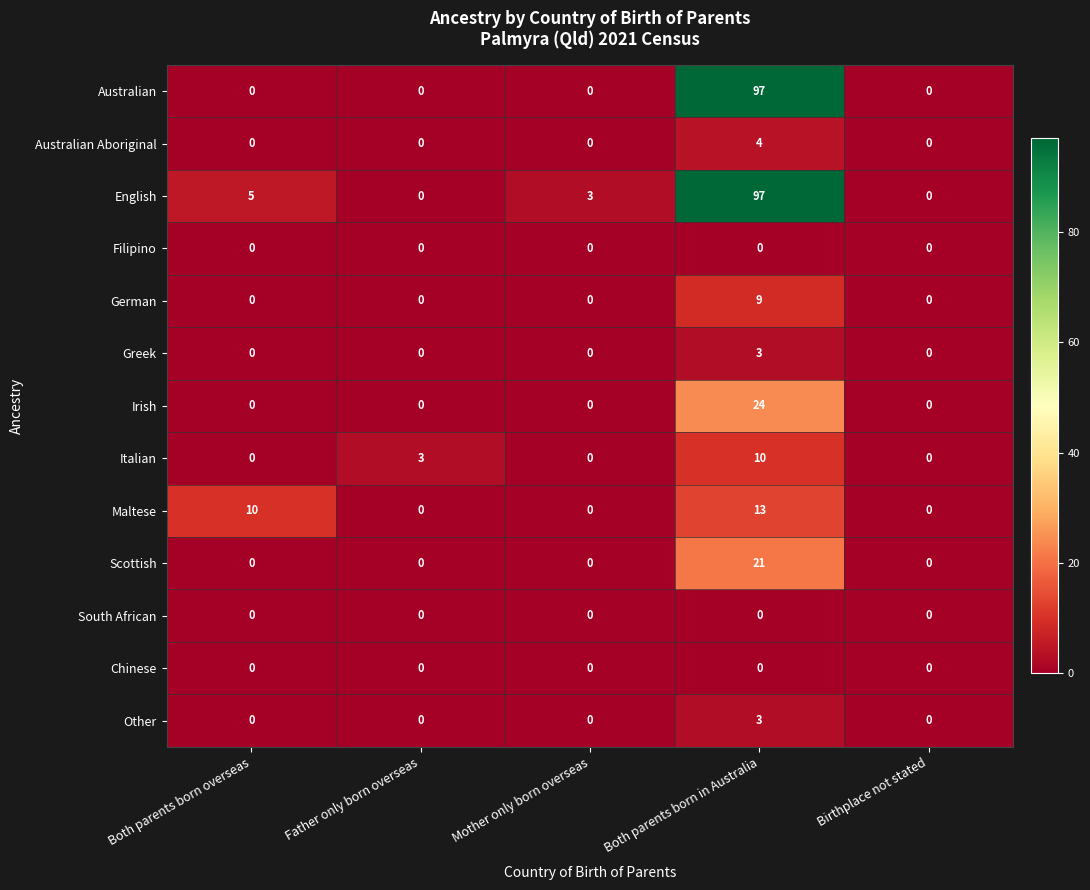

At which label does Irish reach its peak?

Both parents born in Australia